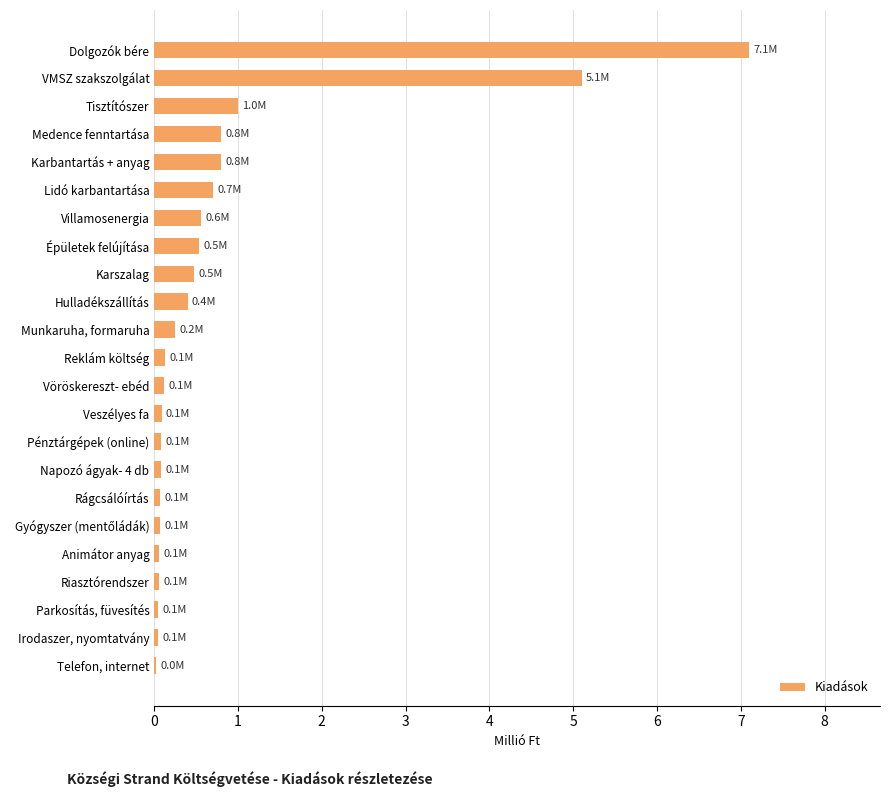

How many data points does each series have?

23